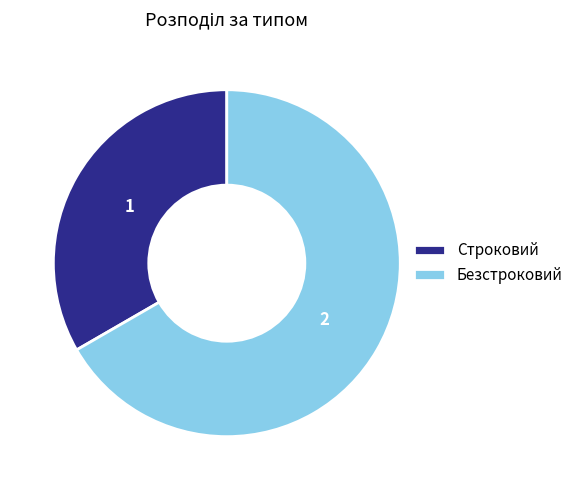

Is the sum of Строковий and Безстроковий greater than half?

Yes